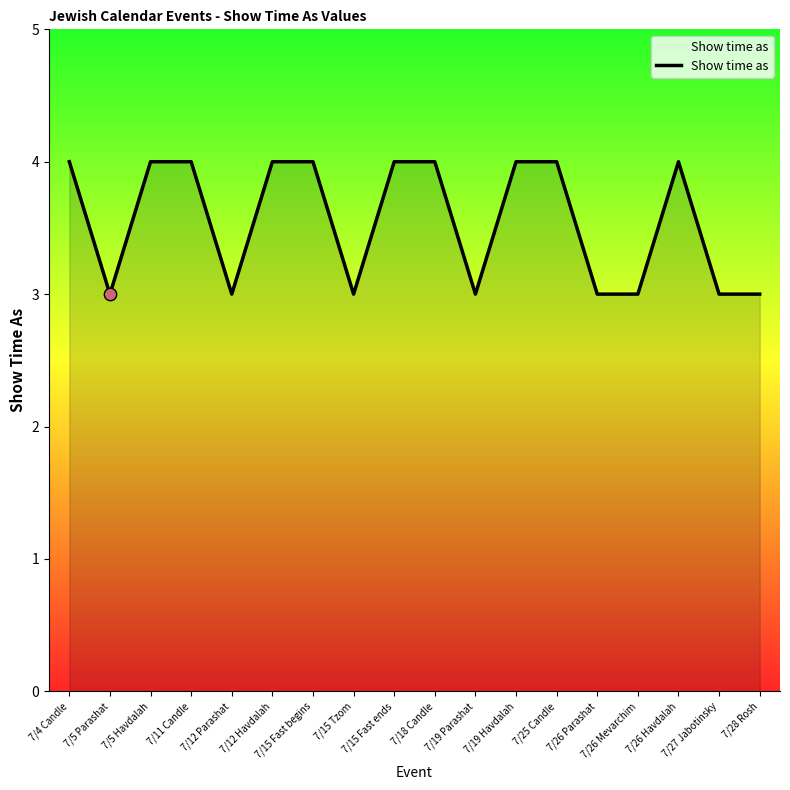

What is the greatest value displayed?

4